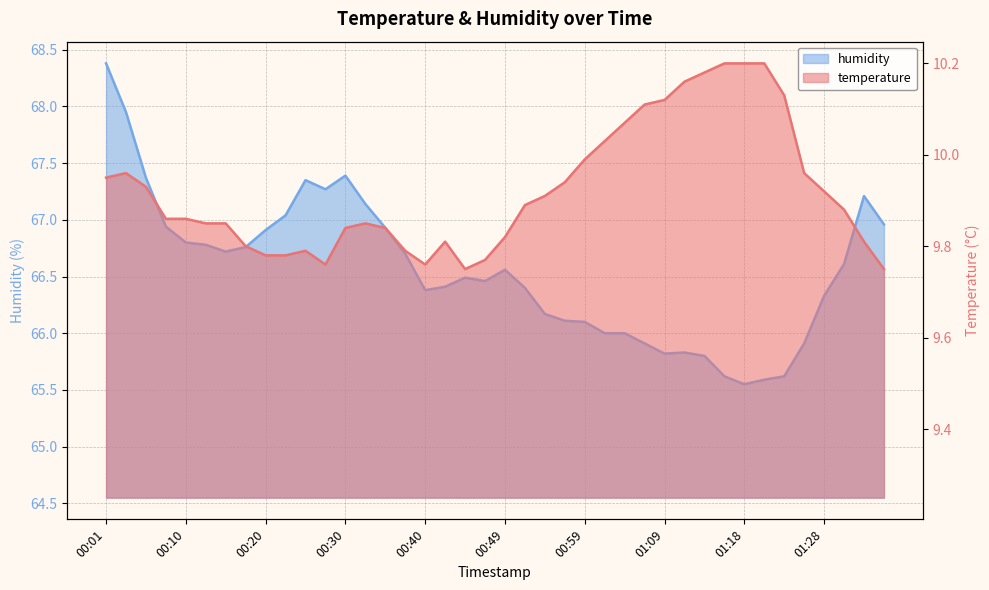

Which series has the widest spread of values?

humidity